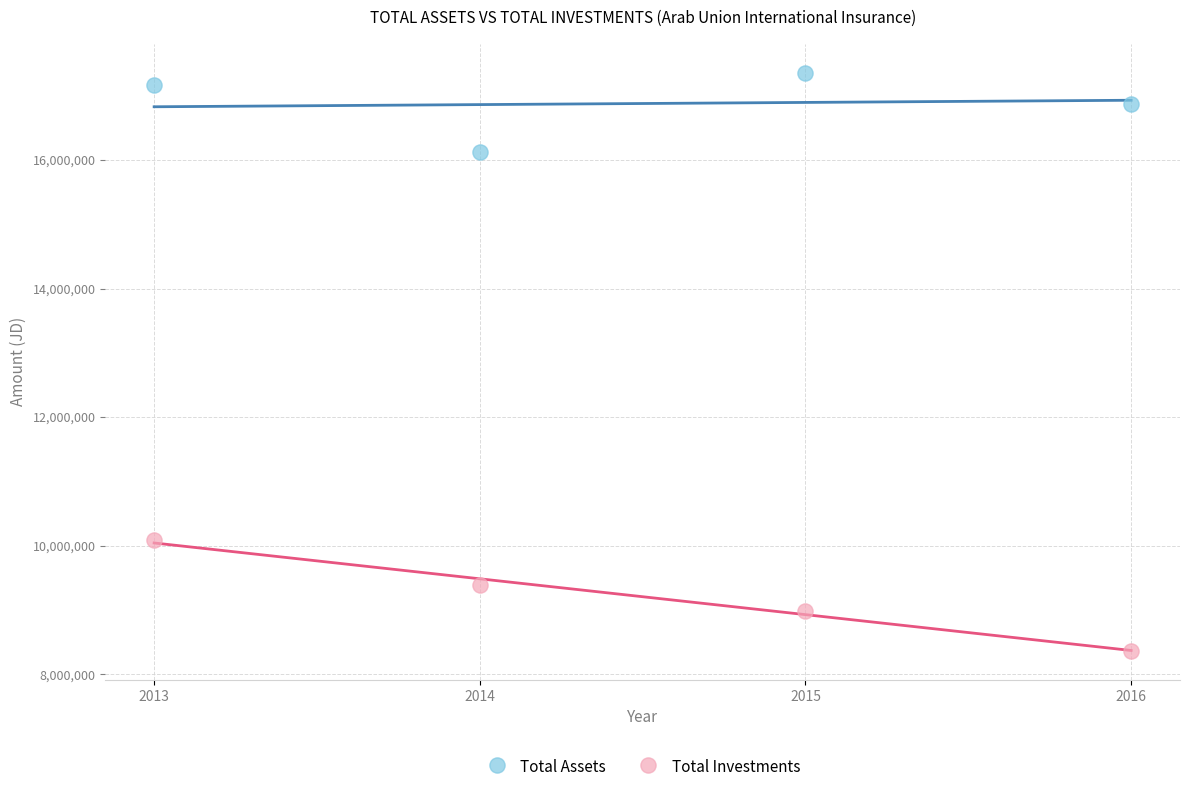

Across all series, what Y value is closest to 12859277?

10083338